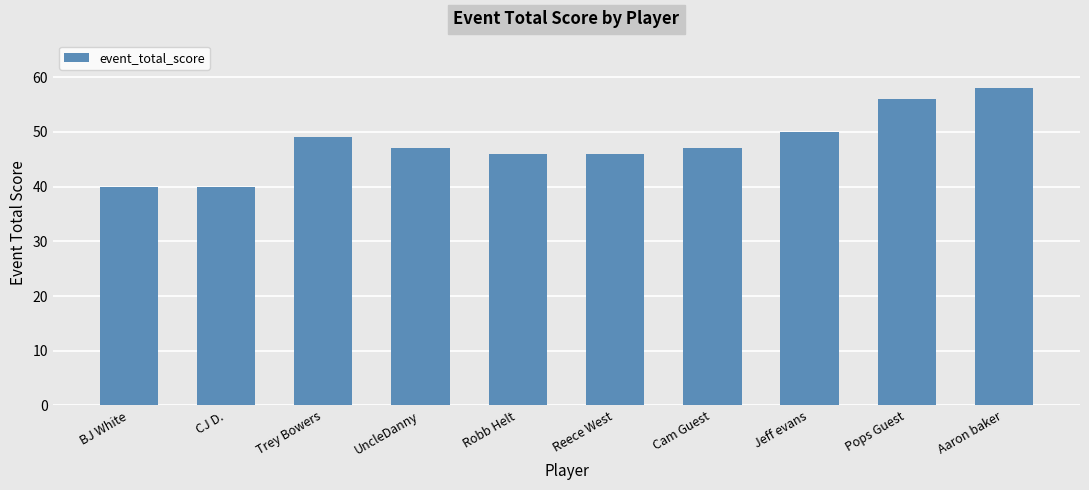

Which has a higher value, UncleDanny or Robb Helt?

UncleDanny